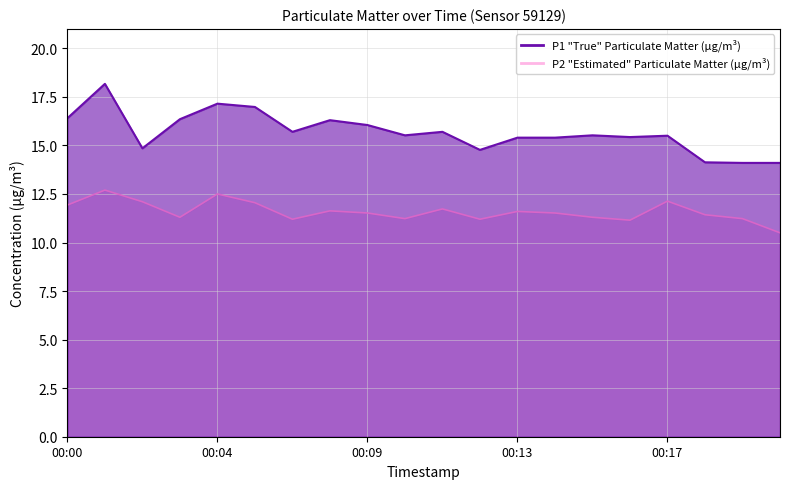

The value of P1 at 00:09 is 3.6. True or false?

False